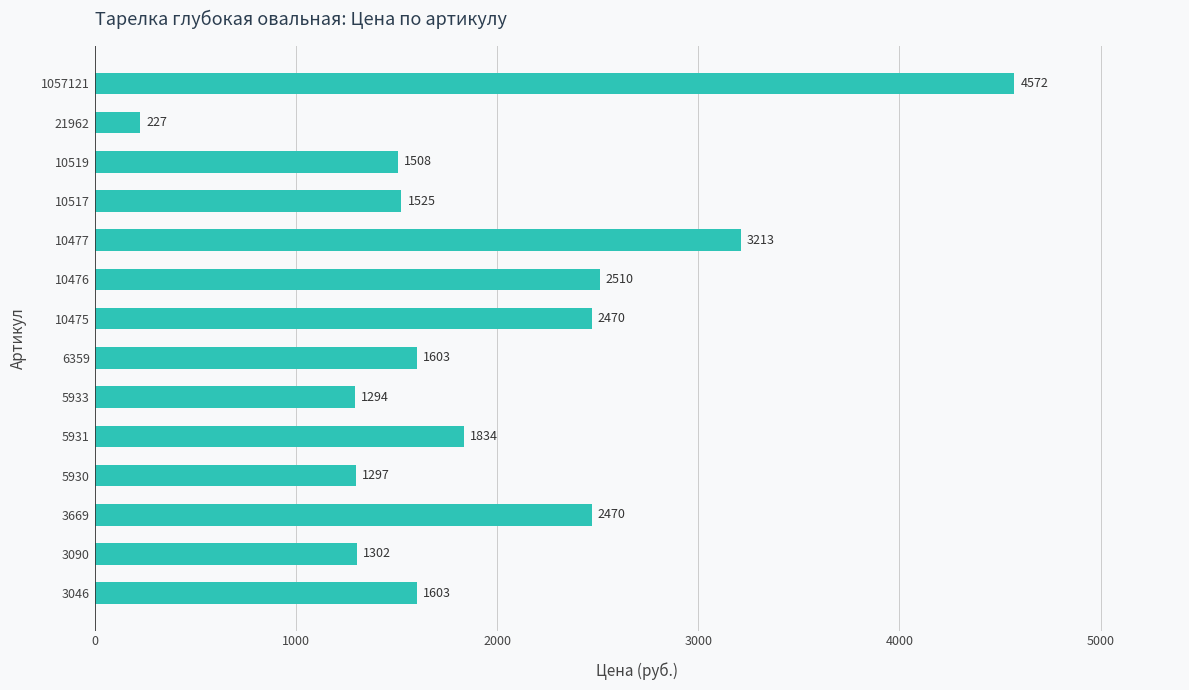

Are the bars grouped side by side (vs. stacked)?

No